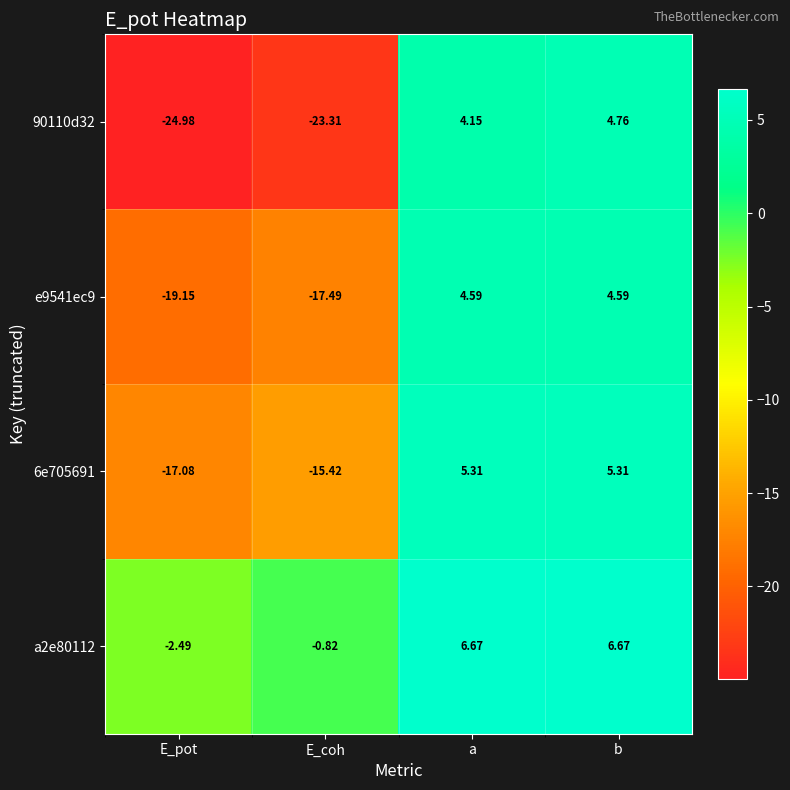

Which category has the lowest value across all series?

E_pot